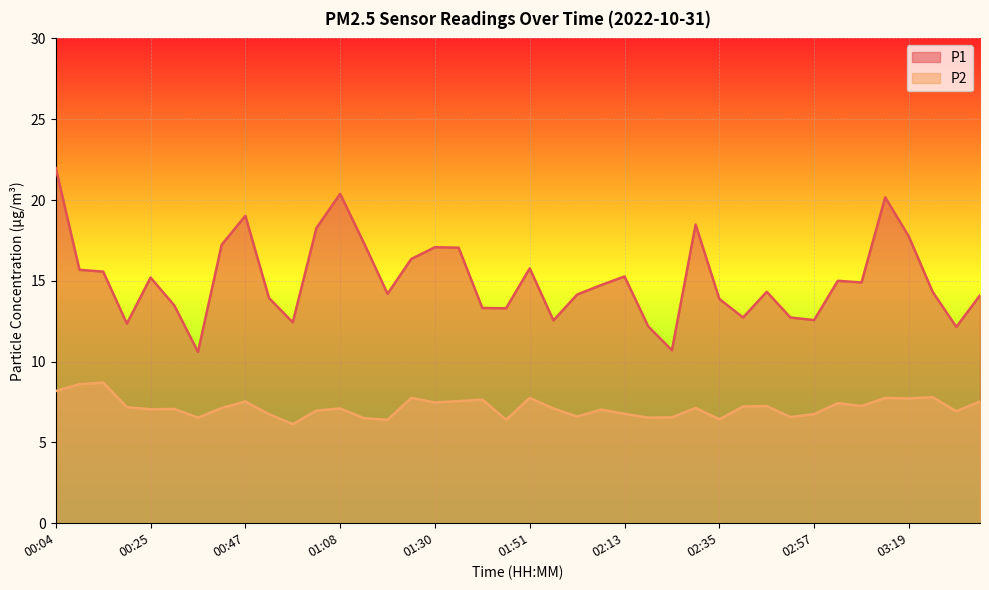

What is the difference between the highest and lowest values at 03:30?

5.2